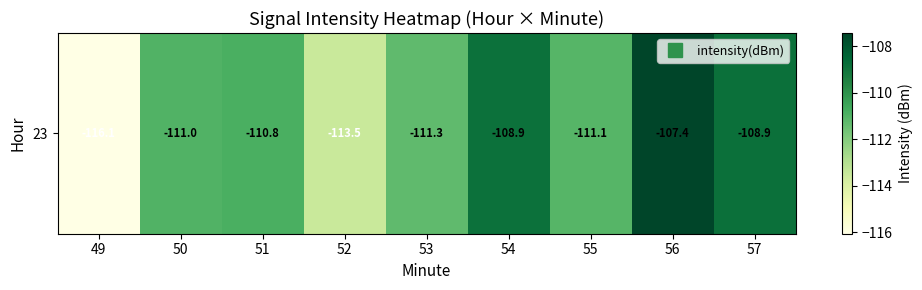

At which category does the chart reach its peak across all series?

56